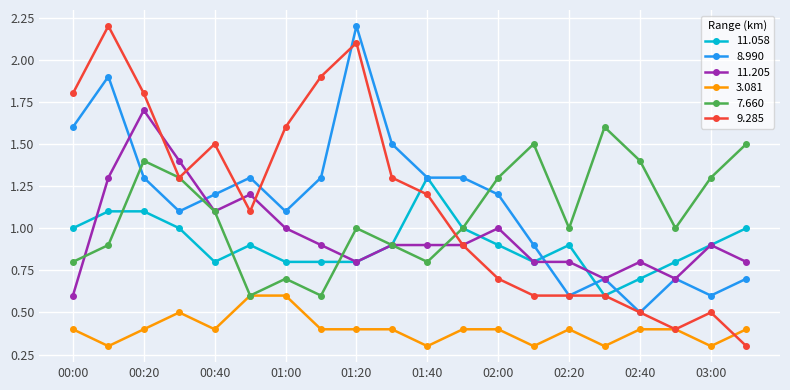

What is the greatest value displayed?

2.2